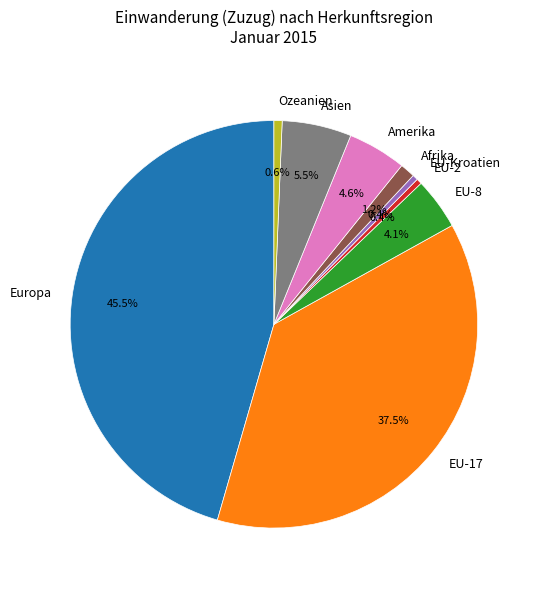

Count the number of slices in the pie.

9